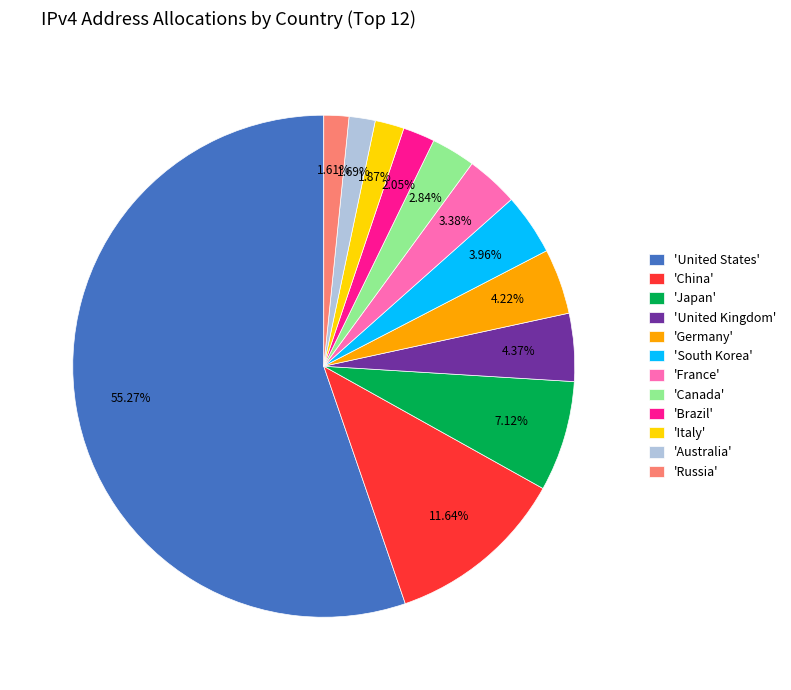

Count the number of slices in the pie.

12